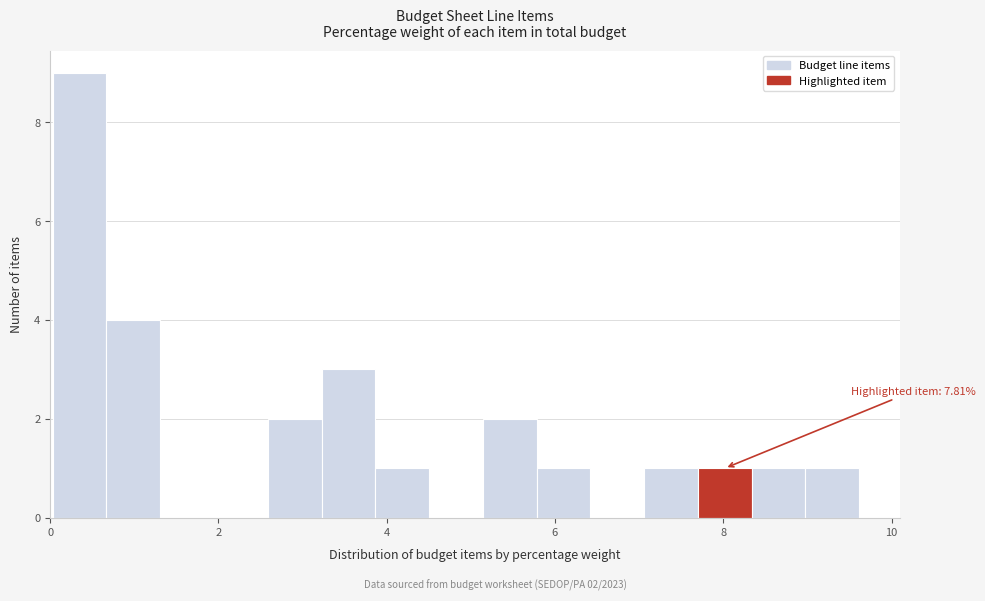

Around what value on the x-axis is the tallest bar? Give the approximate position of its centre, as read against the axis.

0.4